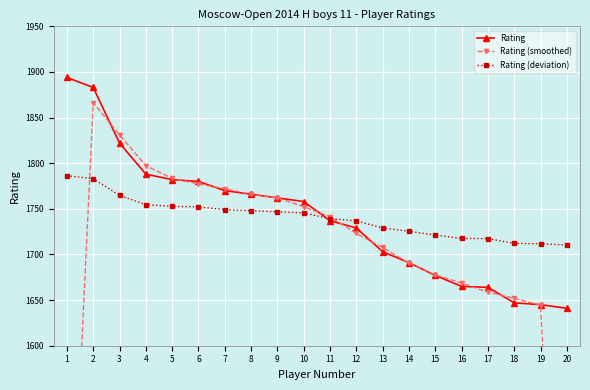

What is the value of the Rating (deviation) point at the 11th from the left?

1739.2